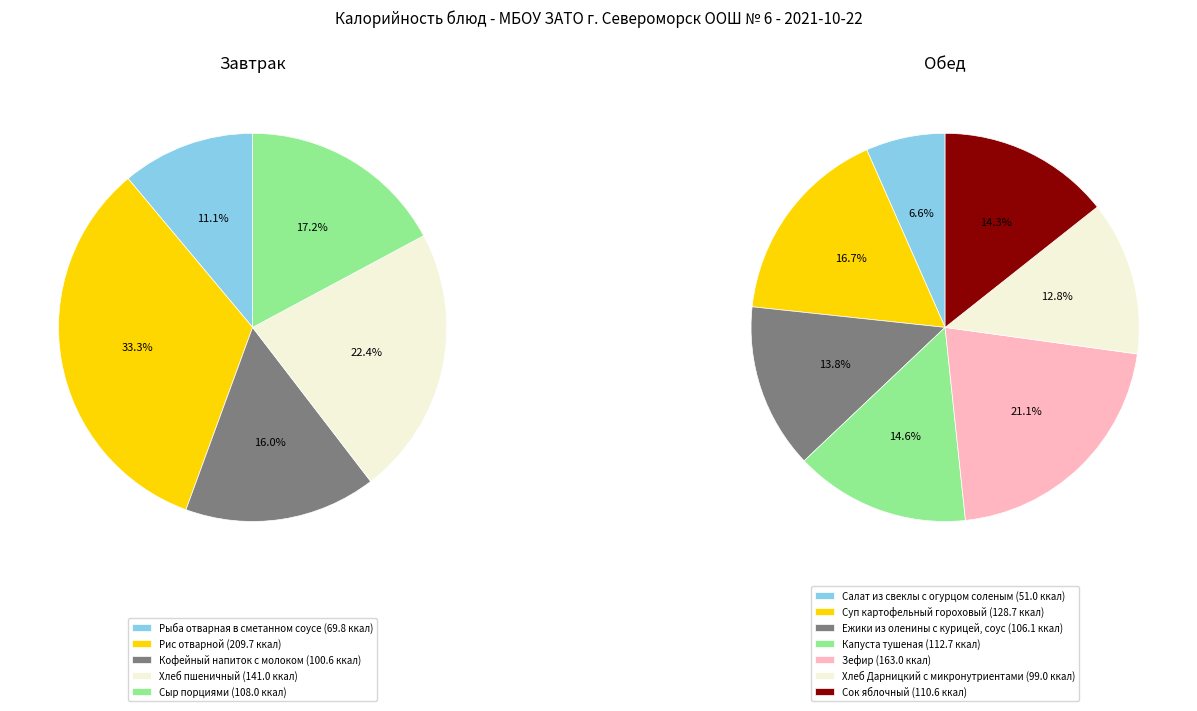

Which slice is the largest?

Рис отварной